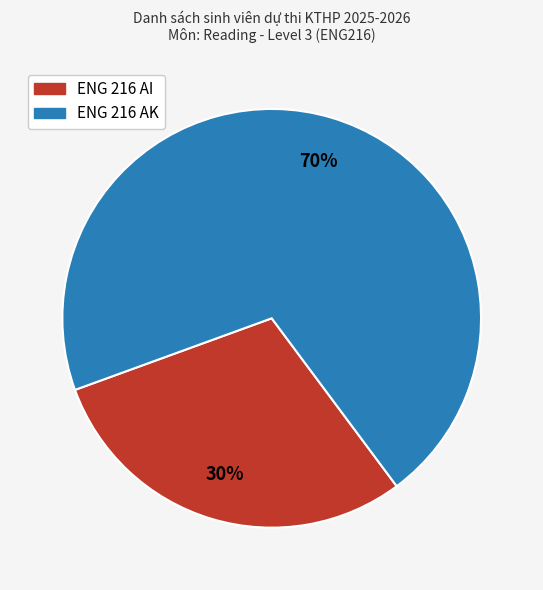

Which slice represents more than half of the pie?

ENG 216 AK